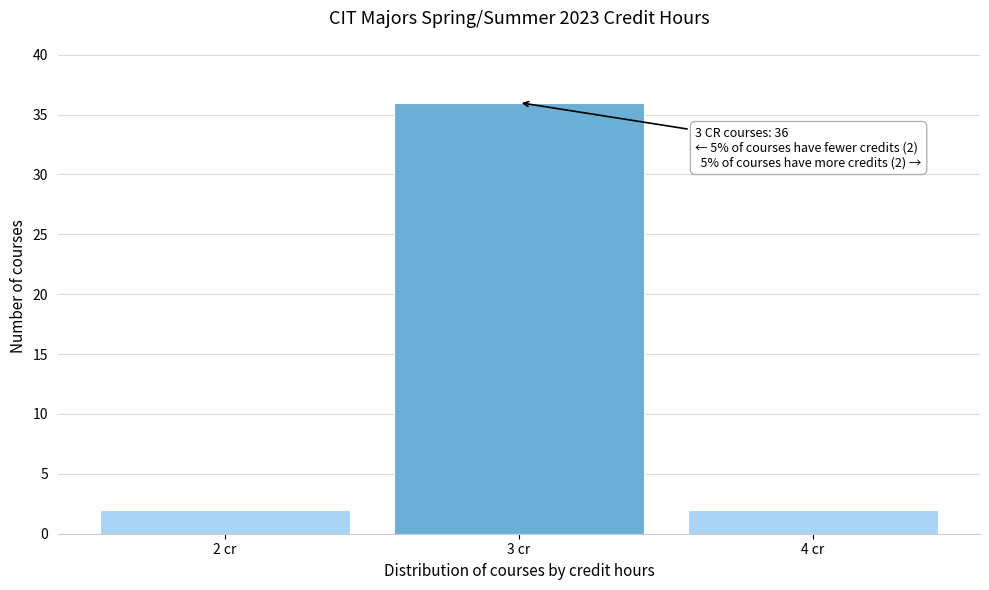

Reading left to right, what are all the values shown in this chart?

2	36	2